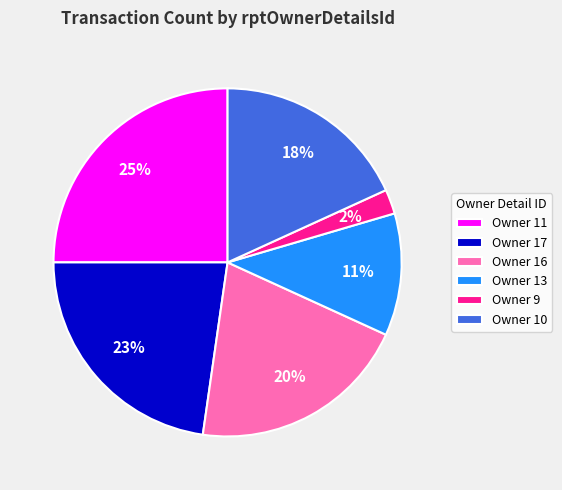

Between Owner 17 and Owner 11, which is larger?

Owner 11